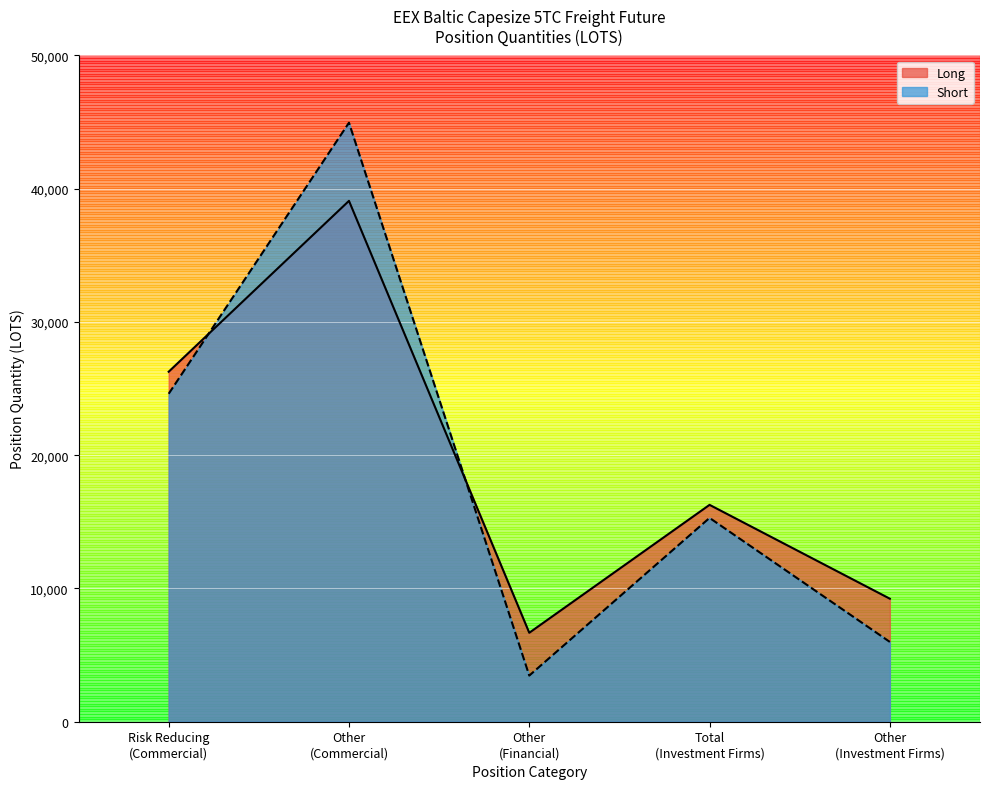

Reading left to right, transcribe all the data shown in this chart.

Long: 26266.4	39089.6	6675.2	16276.0	9232.5
Short: 24610.9	44955.7	3463.0	15295.8	5988.6